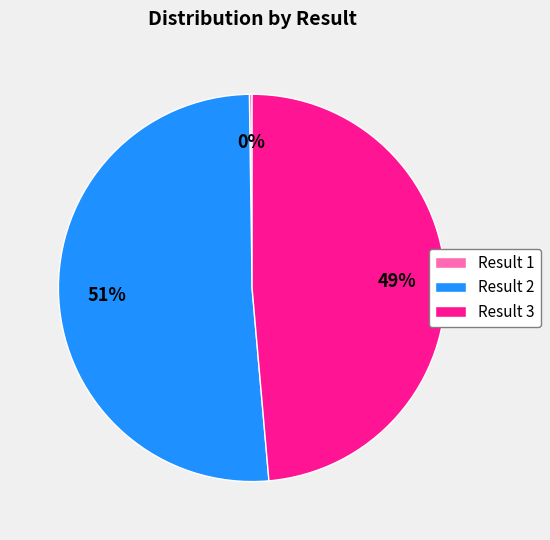

What percentage is the Result 3 slice, to the nearest percent?

49%